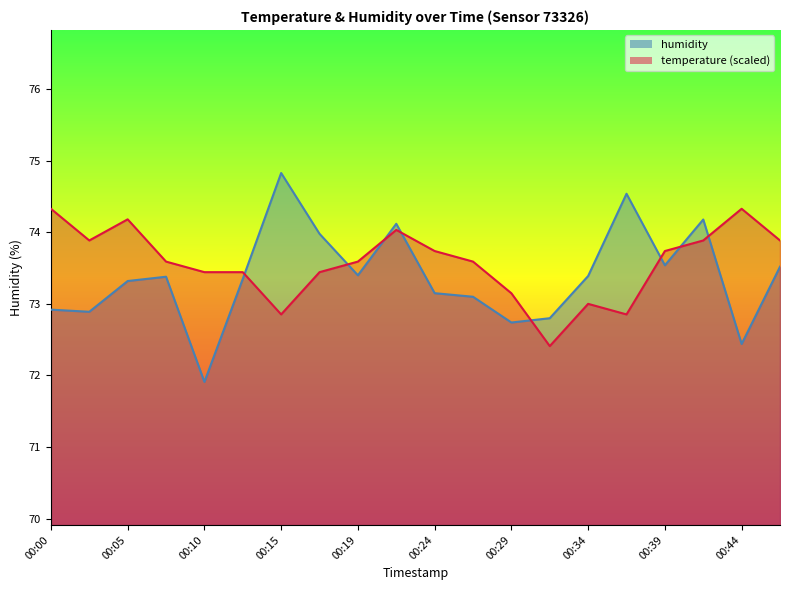

Does the chart have visible grid lines?

No